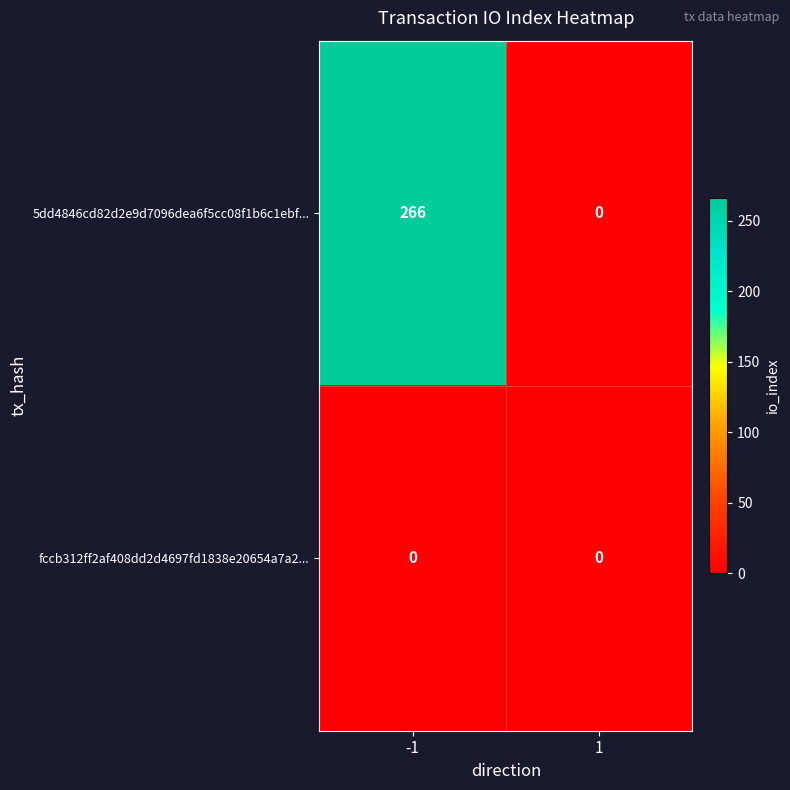

At which category is the sum across all series the highest?

-1